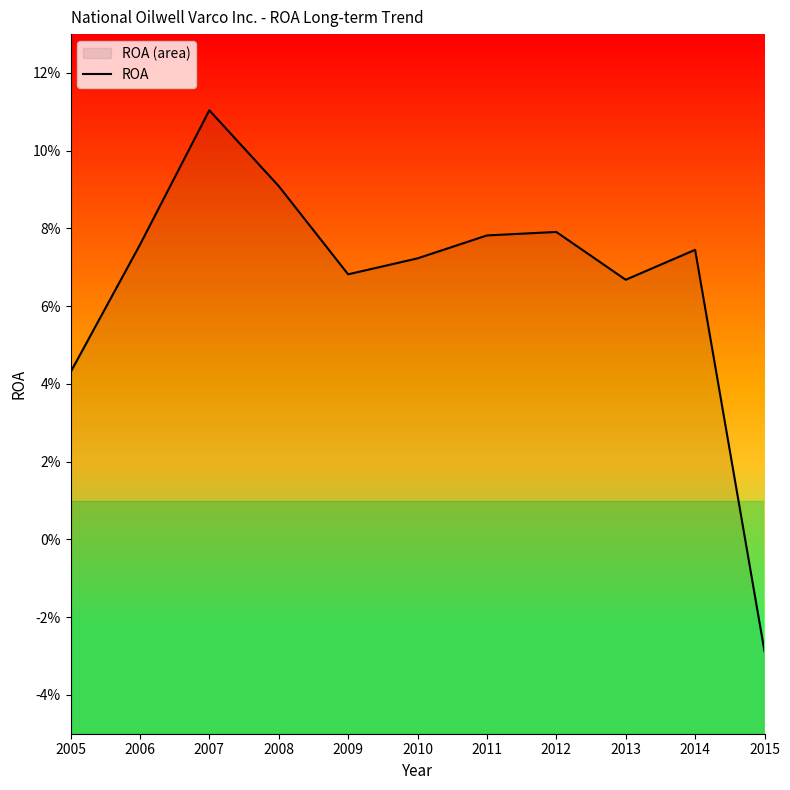

Rank the categories by value from lowest to highest.

2015, 2005, 2013, 2009, 2010, 2014, 2006, 2011, 2012, 2008, 2007